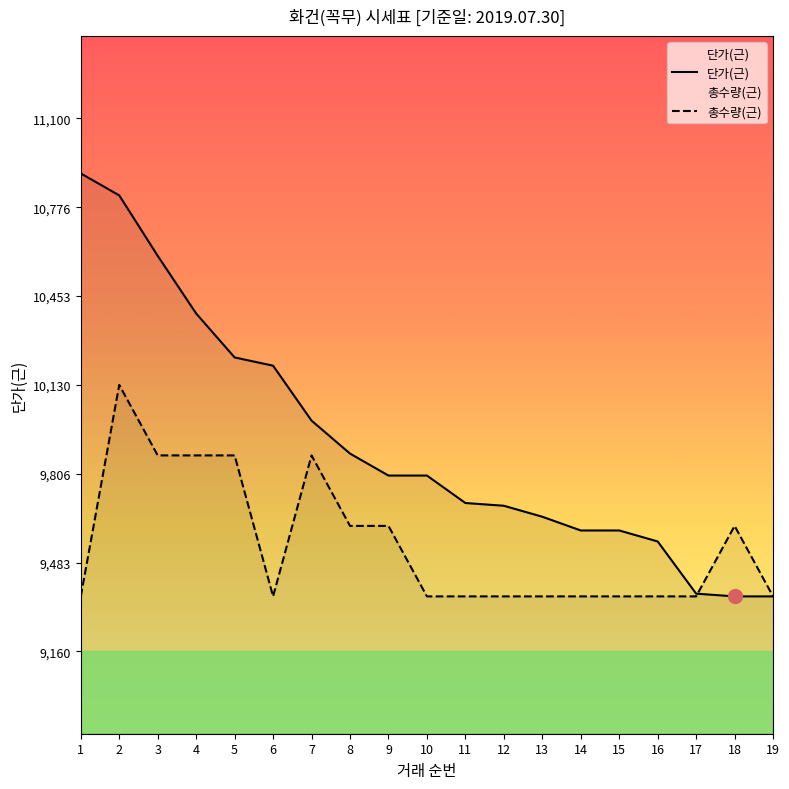

What is the greatest value displayed?

10900.0